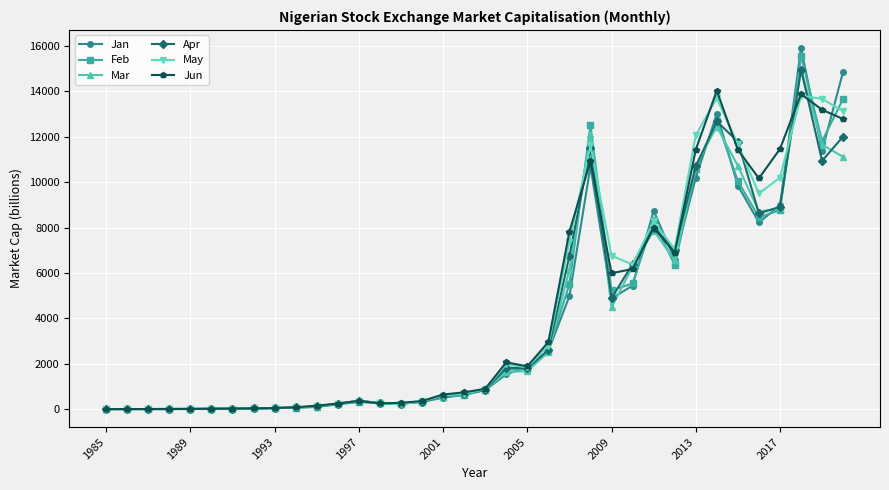

What is the value of the Feb point at the 26th from the left?

5535.8